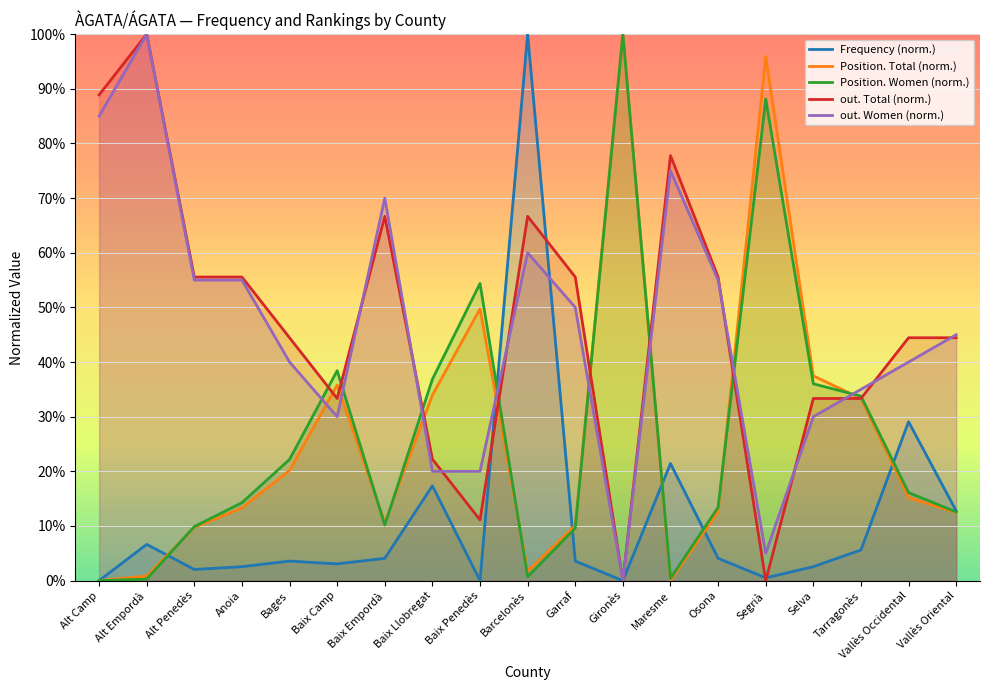

At which label does Frequency (norm.) first exceed 3?

Alt Empordà